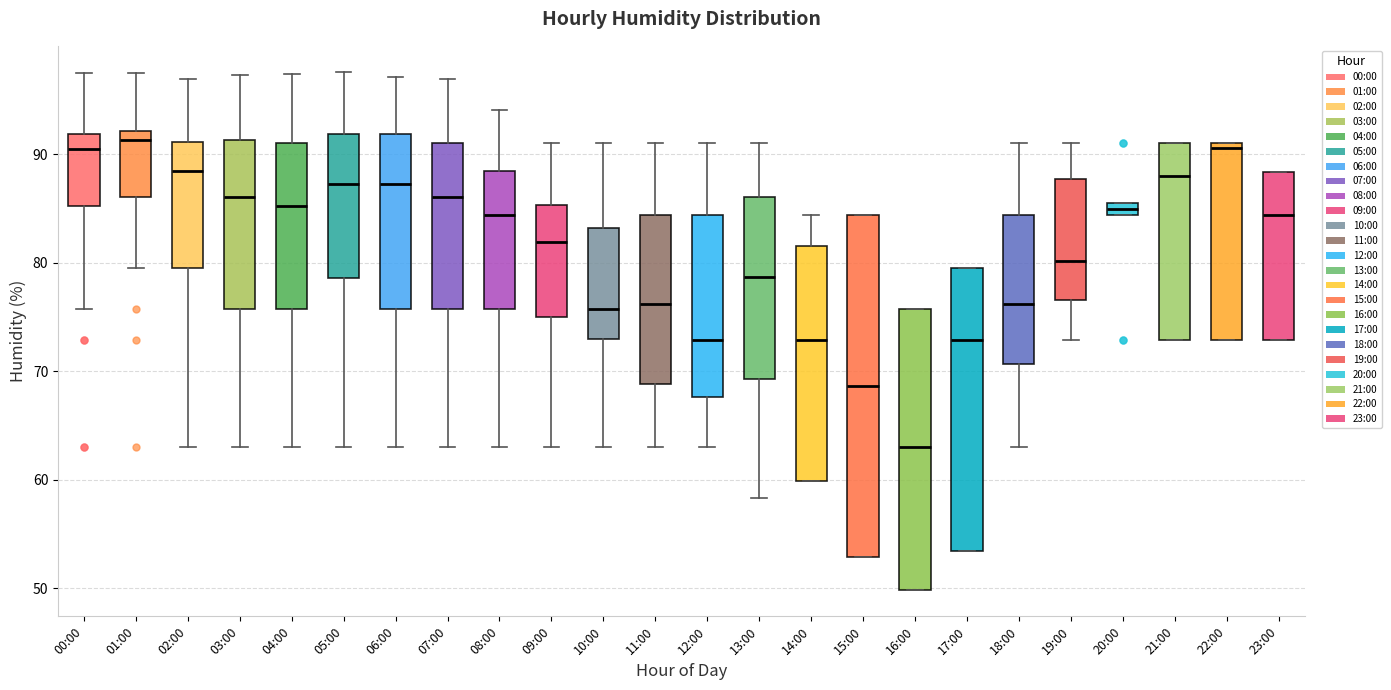

Comparing the boxes themselves (not the whiskers), which one is the tallest?

15:00